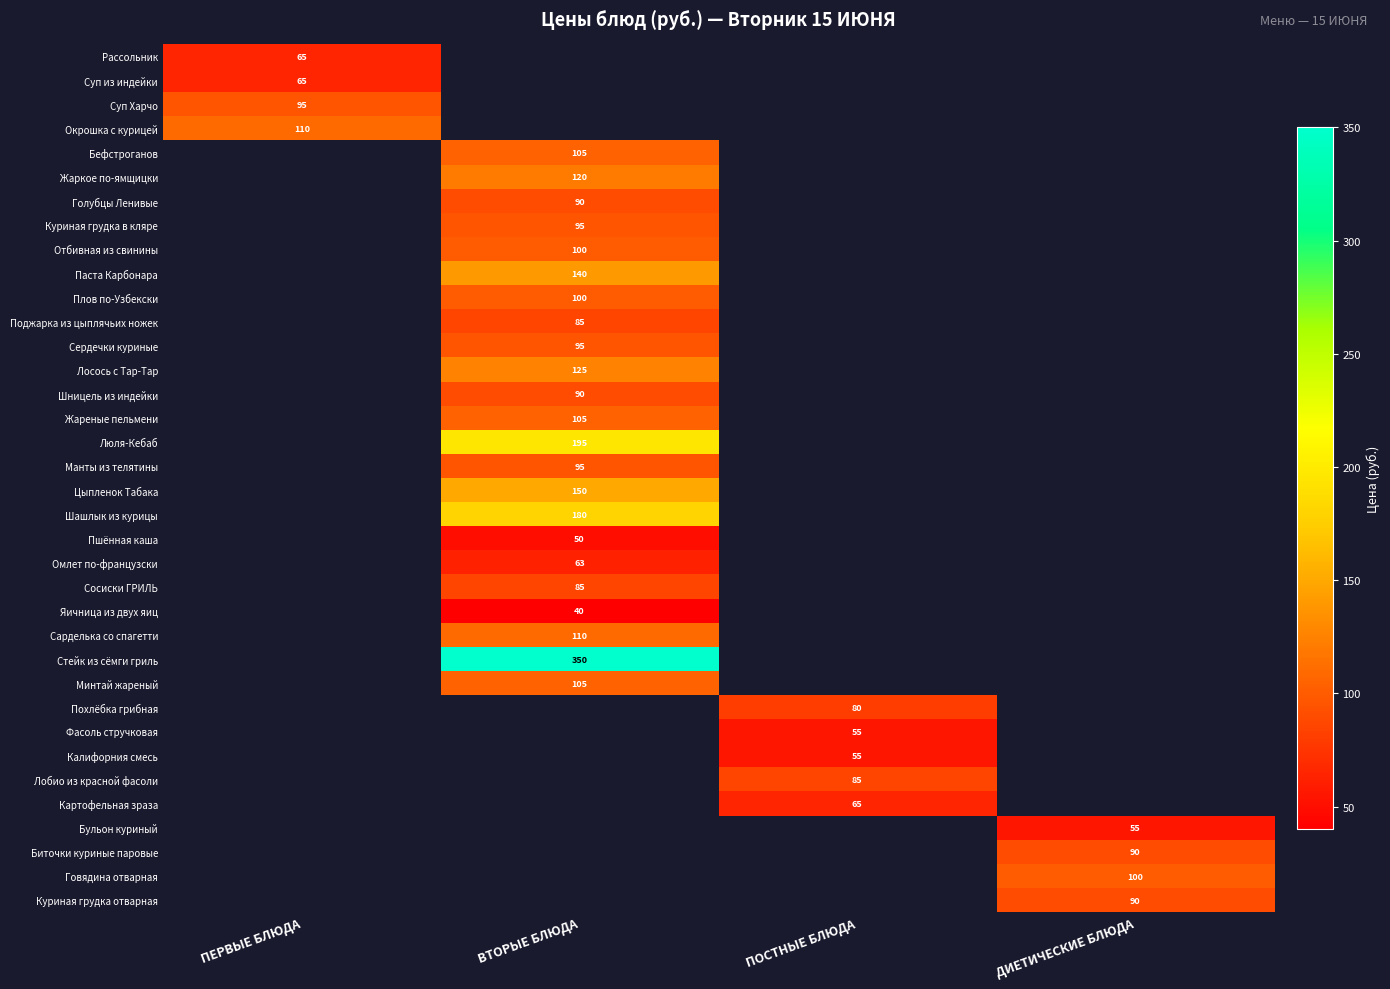

True or false: Сосиски ГРИЛЬ has a value of 85 at ВТОРЫЕ БЛЮДА.

True